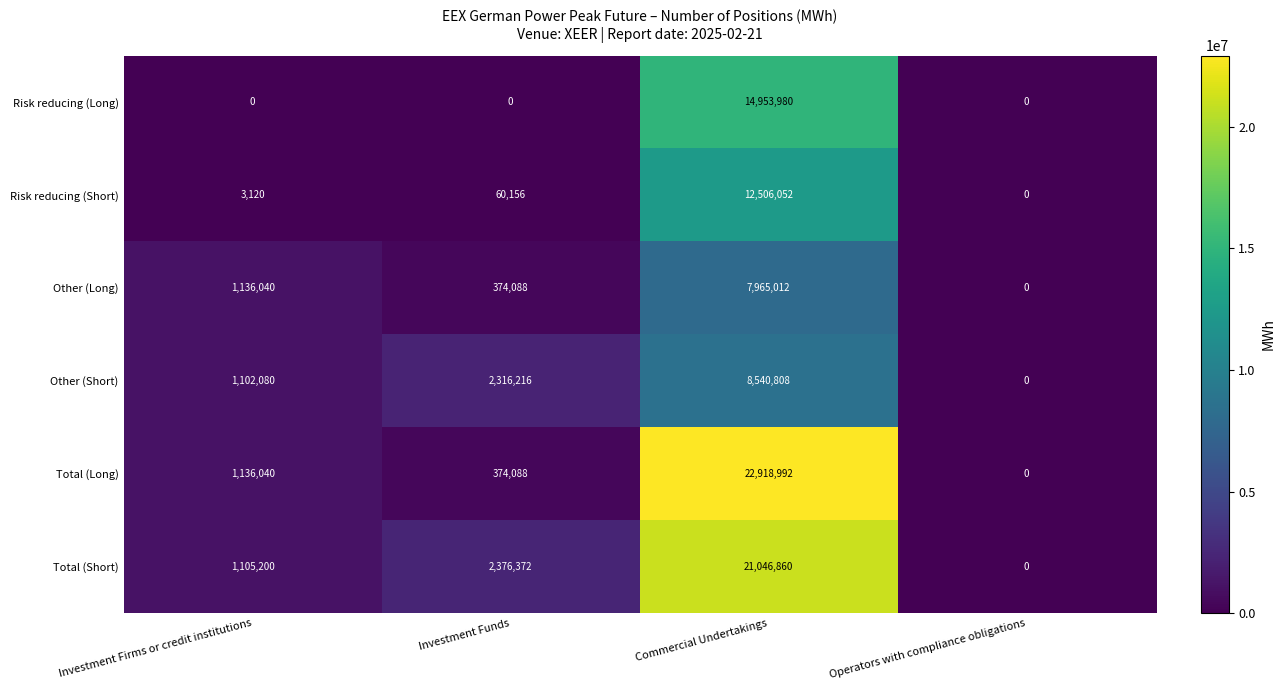

Between Investment Funds and Commercial Undertakings, which series saw the biggest shift?

Total (Long)